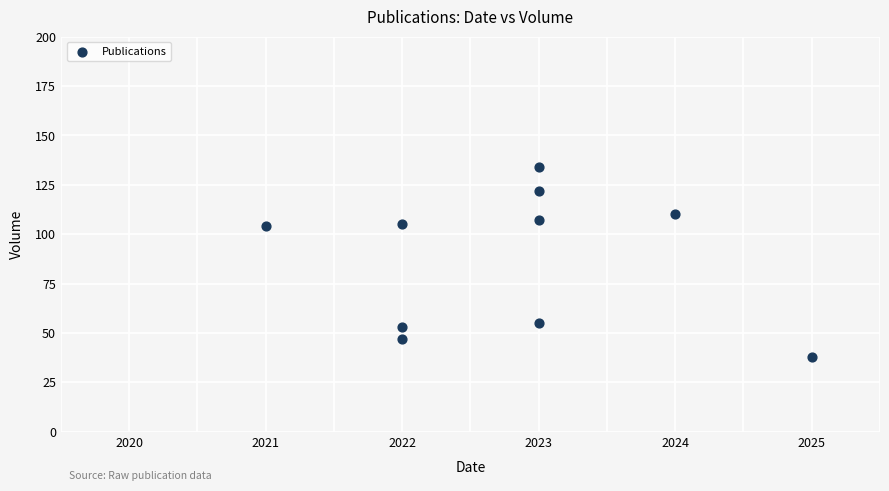

What is the average Y value?

88